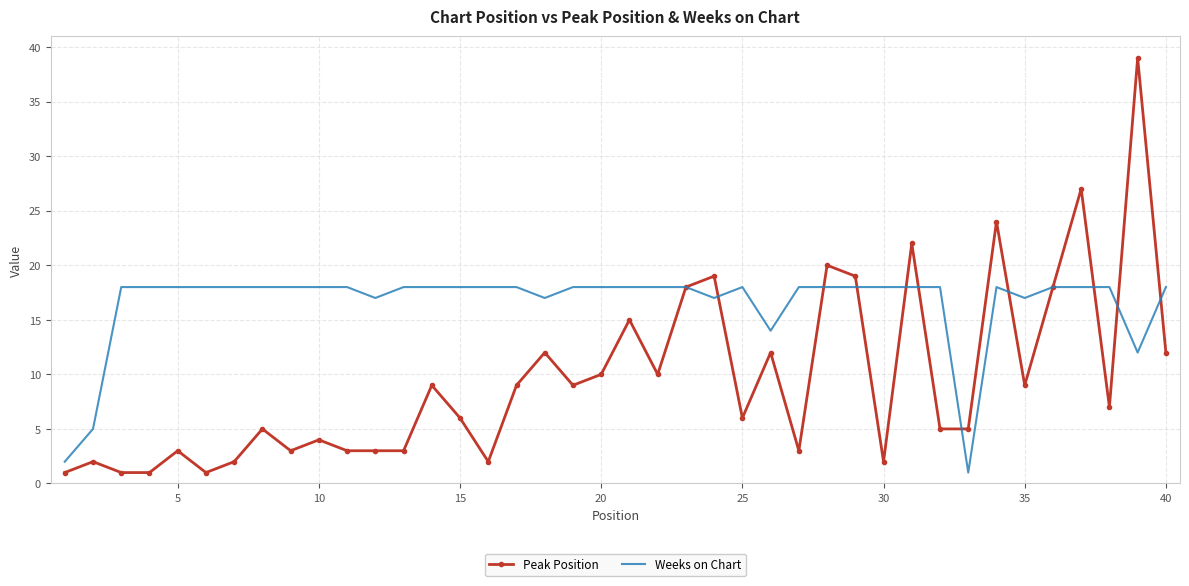

What is the maximum value for Weeks on Chart?

18